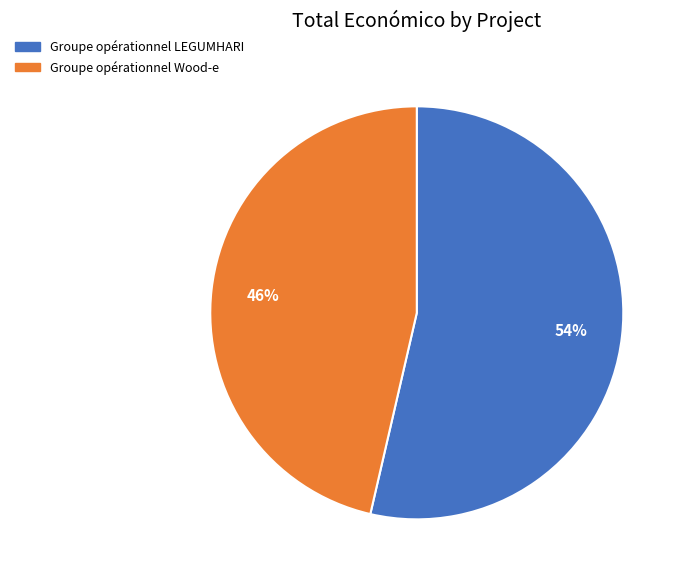

To the nearest percent, what is the average slice percentage?

50%